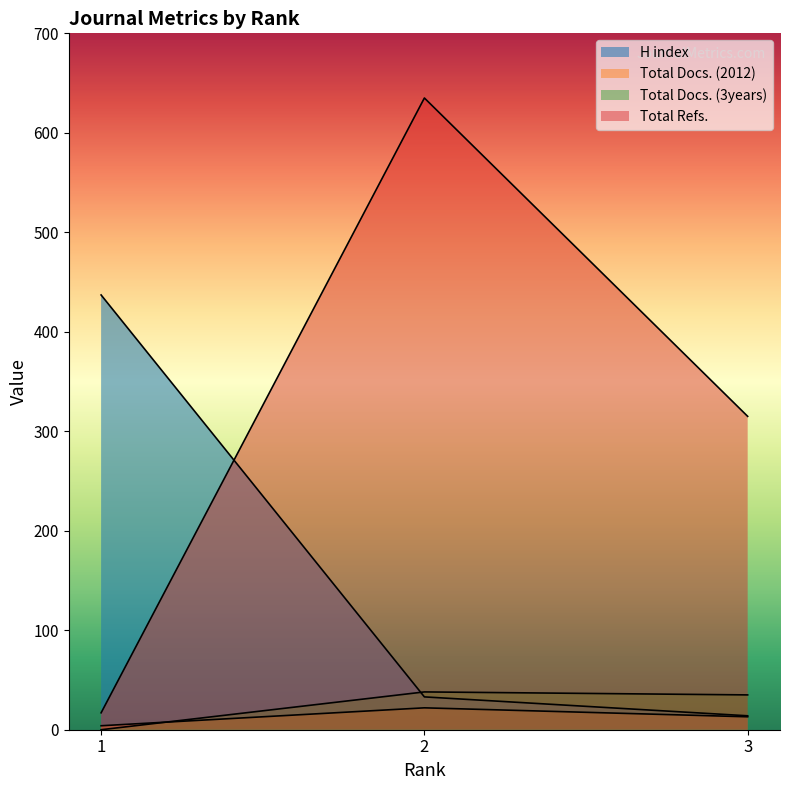

Which has a higher value, 3 or 1?

1